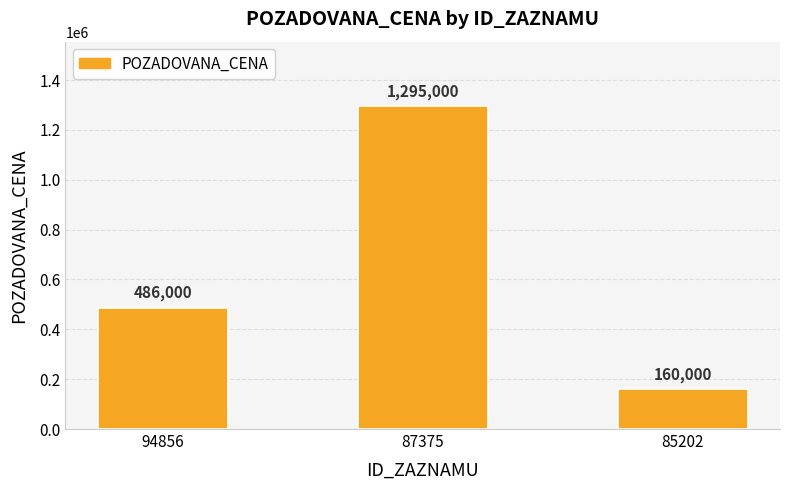

Is it true that the value at 87375 is 472371?

False